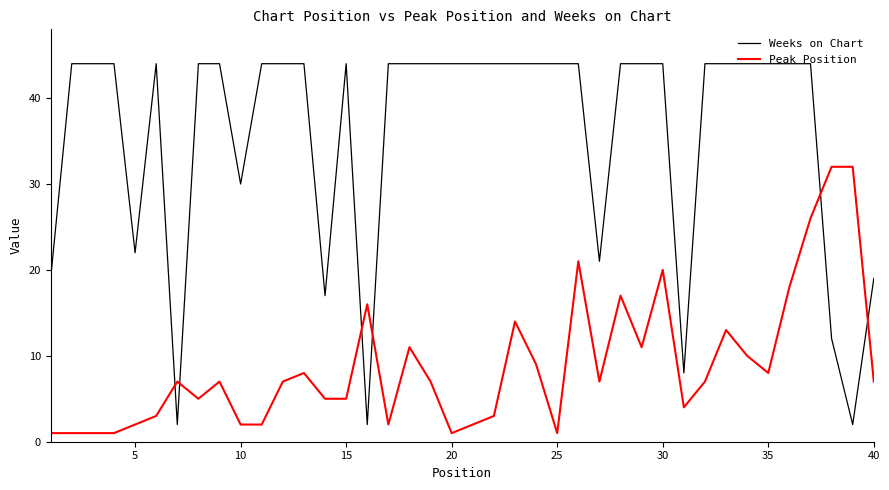

How many times do Peak Position and Weeks on Chart cross each other?

6